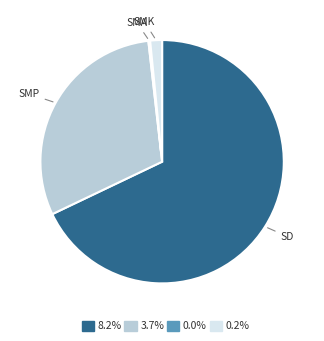

Is there a majority slice in this chart?

Yes